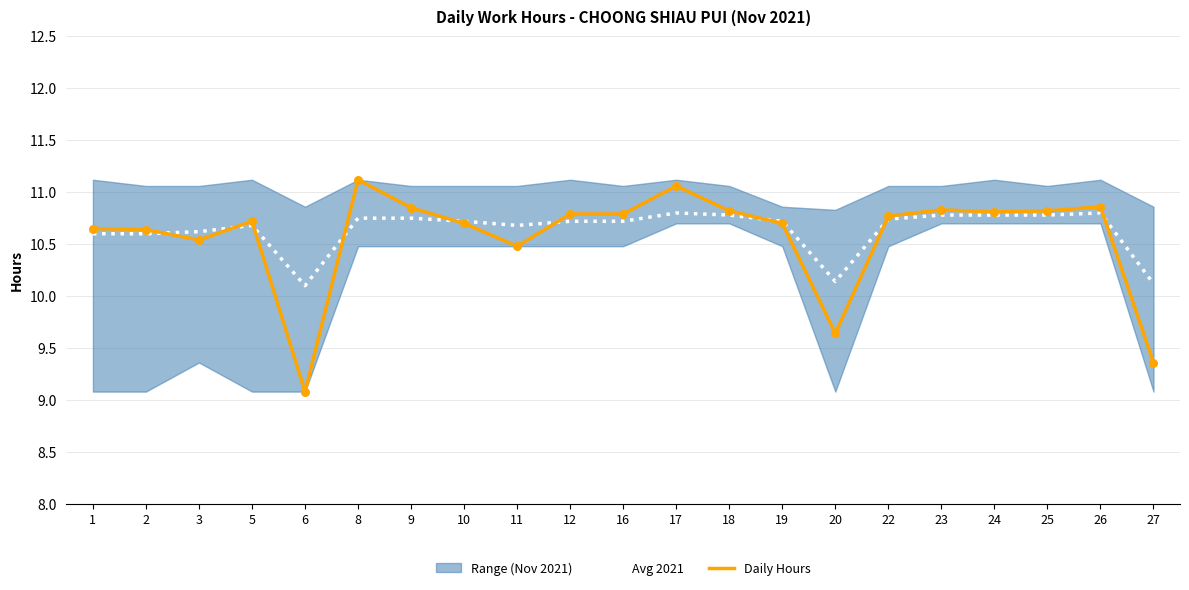

Is the value of Daily Hours at 16 greater than the value of Avg 2021 at 11?

Yes